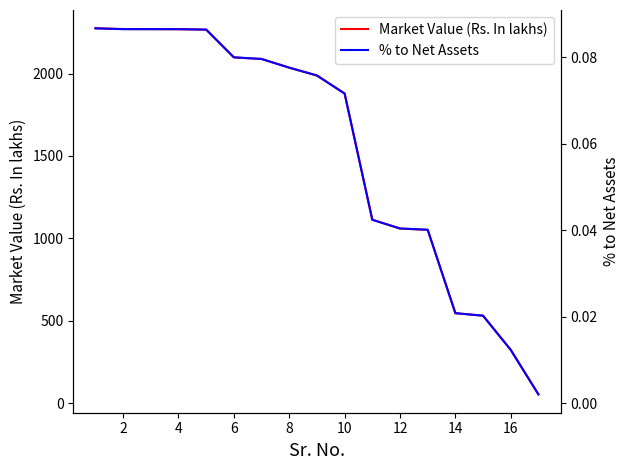

What is the label of the 16th point from the right?

2